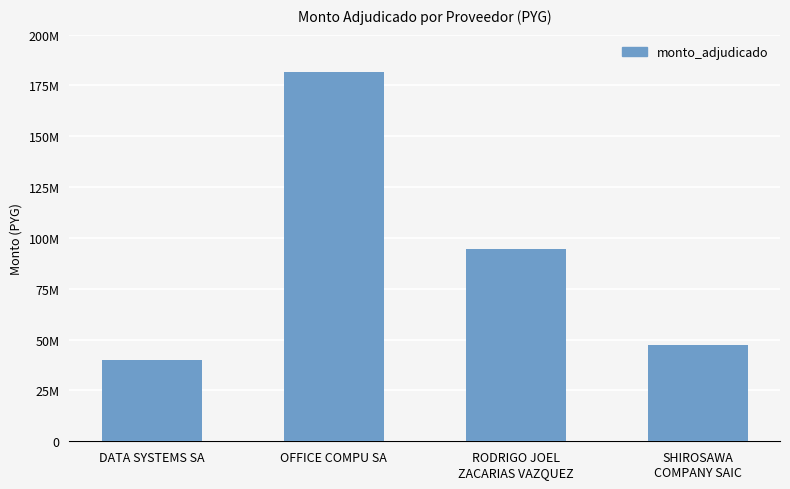

What is the change in value from OFFICE COMPU SA to SHIROSAWA
COMPANY SAIC?

-133993250